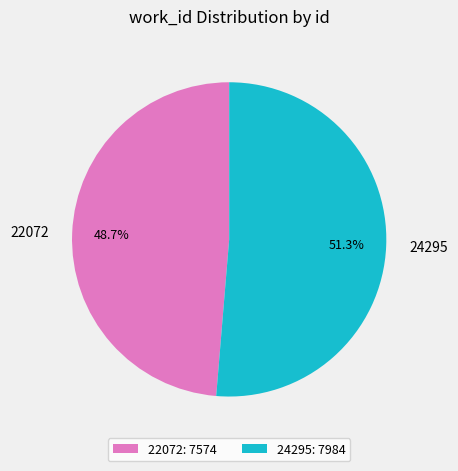

Count the number of slices in the pie.

2